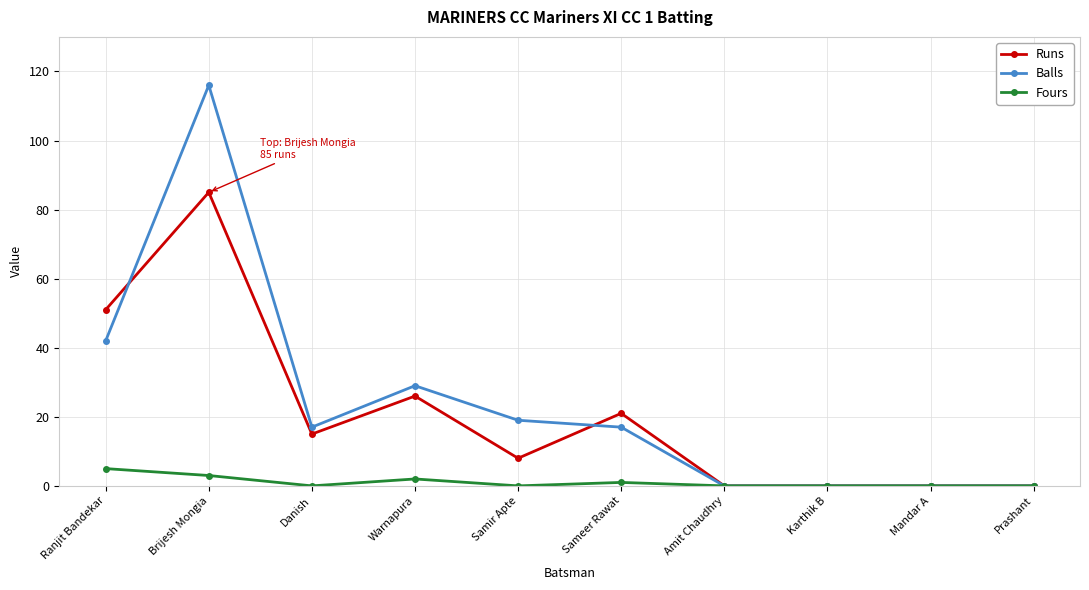

What is the label of the 1st point from the right?

Prashant